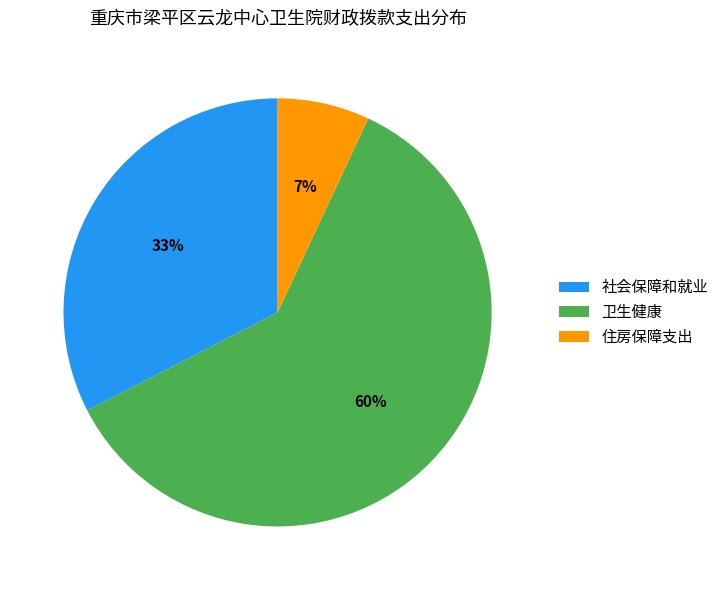

Which category has the biggest portion of the pie?

卫生健康